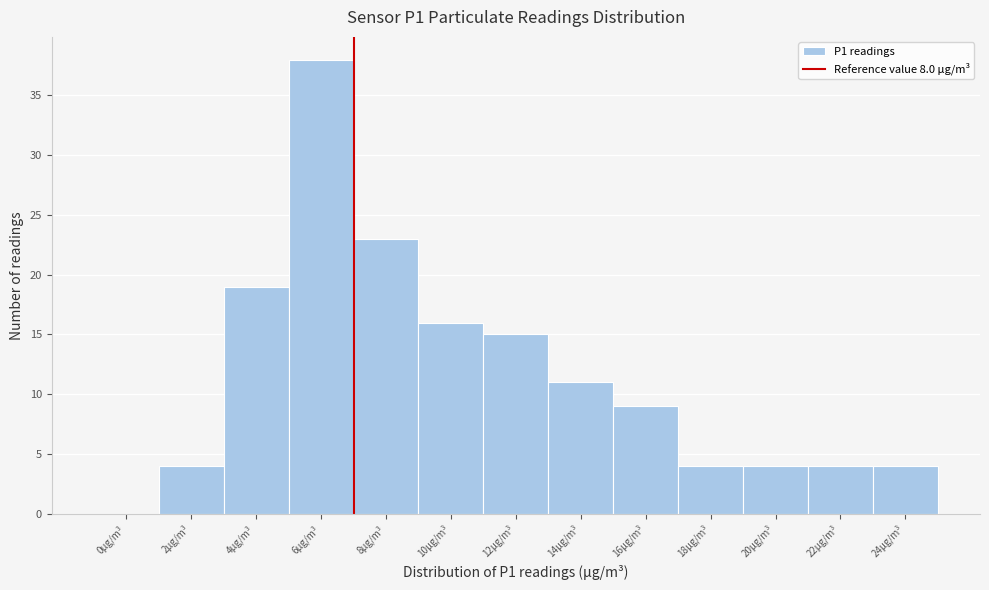

Reading right to left, what are all the values shown in this chart?

24μg/m³=4	22μg/m³=4	20μg/m³=4	18μg/m³=4	16μg/m³=9	14μg/m³=11	12μg/m³=15	10μg/m³=16	8μg/m³=23	6μg/m³=38	4μg/m³=19	2μg/m³=4	0μg/m³=0